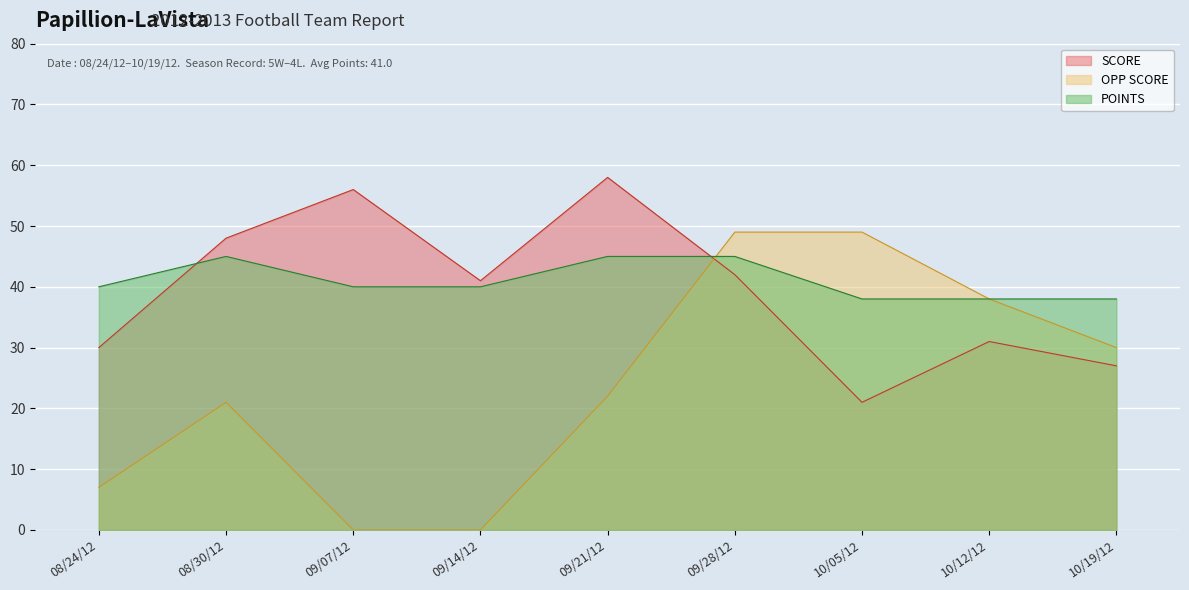

Which series has the largest range (max minus min)?

OPP SCORE